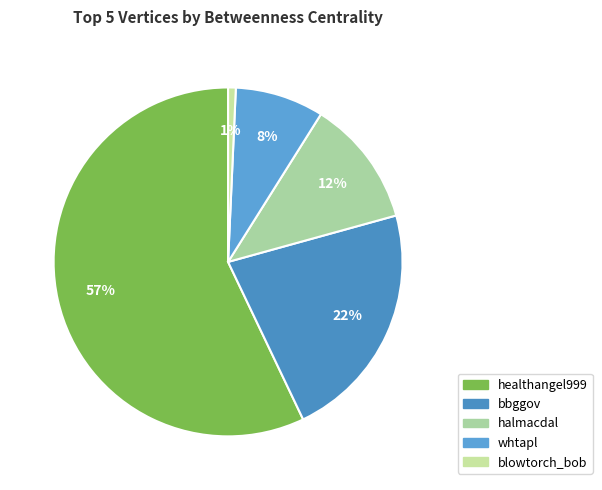

True or false: bbggov accounts for 12% of the total.

False